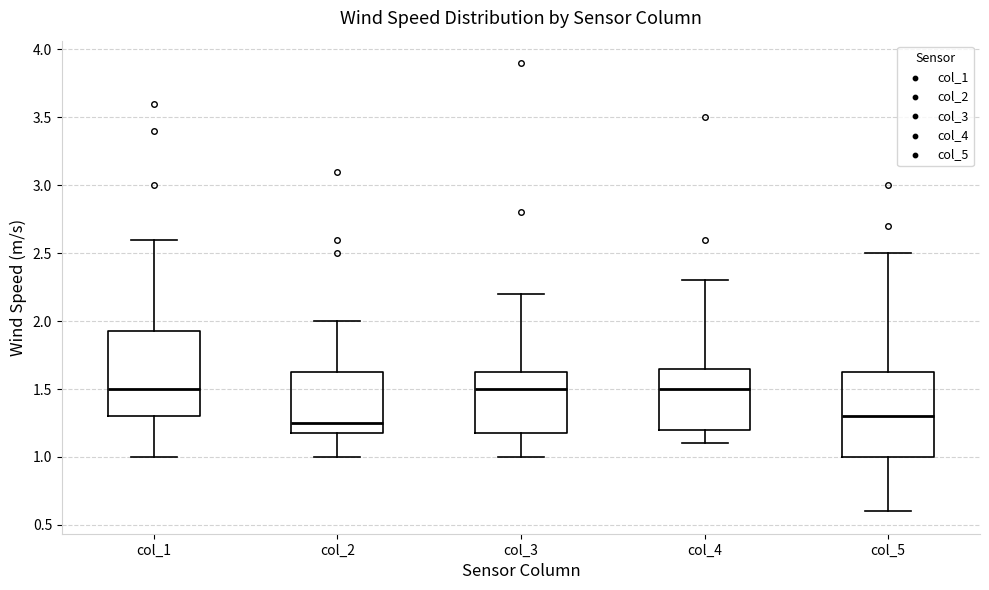

Reading left to right, read every box against the y-axis: the position of its median line, the range the box covers, and the ends of its whiskers. The values are not printed on the chart, so give them approximately, as read against the axis.

col_1: median 1.50, box 1.30 to 1.95, whiskers 1.00 to 2.60
col_2: median 1.25, box 1.20 to 1.65, whiskers 1.00 to 2.00
col_3: median 1.50, box 1.20 to 1.65, whiskers 1.00 to 2.20
col_4: median 1.50, box 1.20 to 1.65, whiskers 1.10 to 2.30
col_5: median 1.30, box 1.00 to 1.65, whiskers 0.60 to 2.50